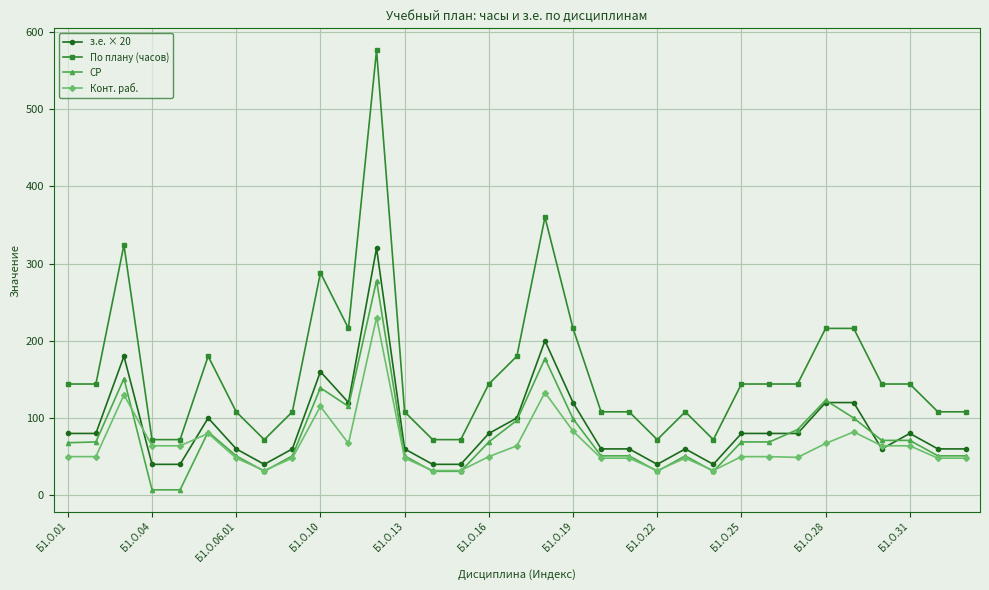

What is the highest value of the СР series?

278